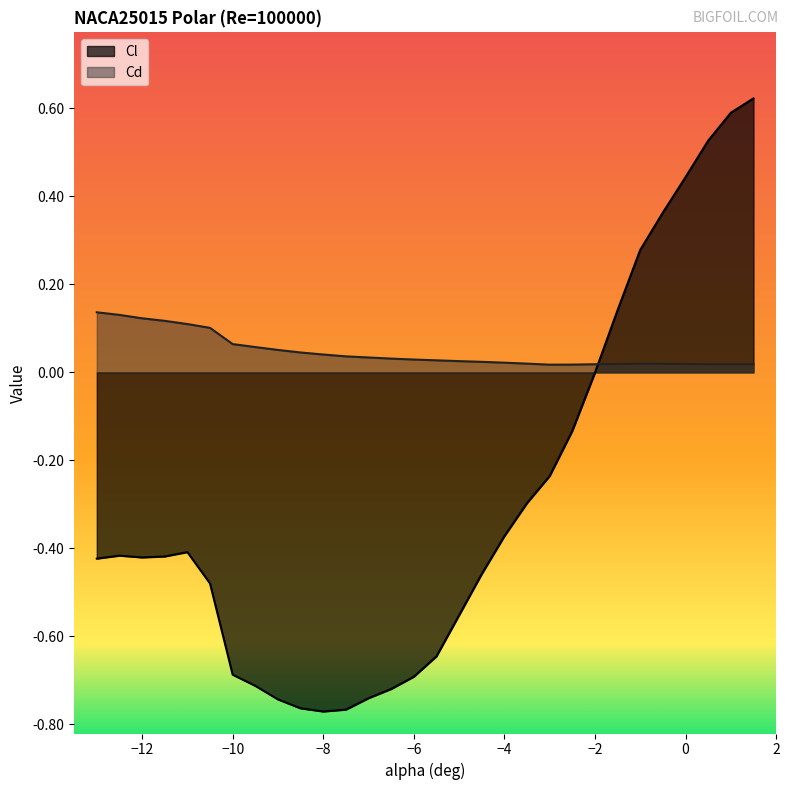

At which label does Cl reach its minimum?

-8